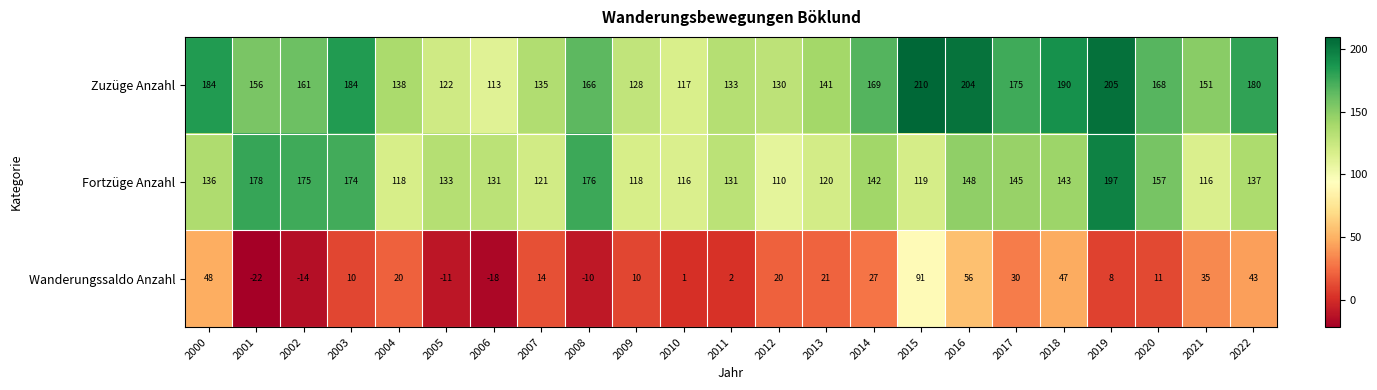

True or false: Zuzüge Anzahl has a value of 205 at 2019.

True